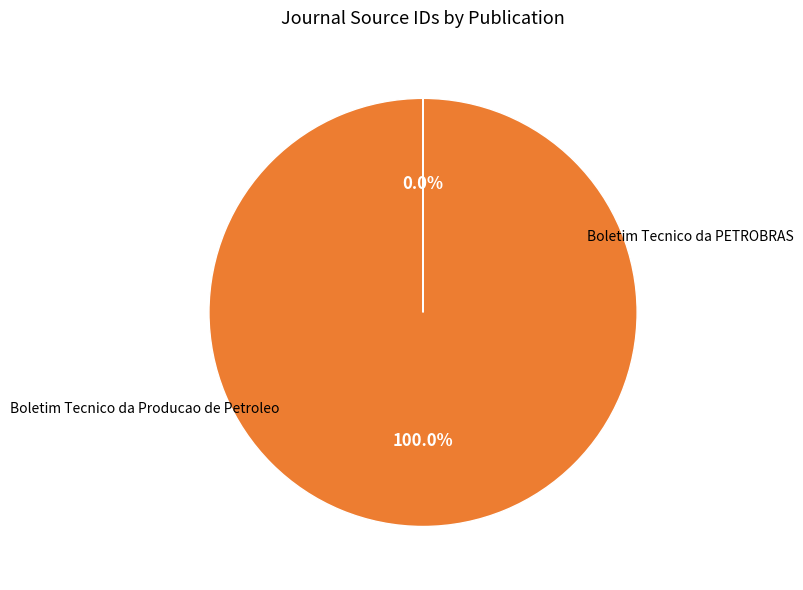

Is the sum of Boletim Tecnico da PETROBRAS and Boletim Tecnico da Producao de Petroleo greater than half?

Yes